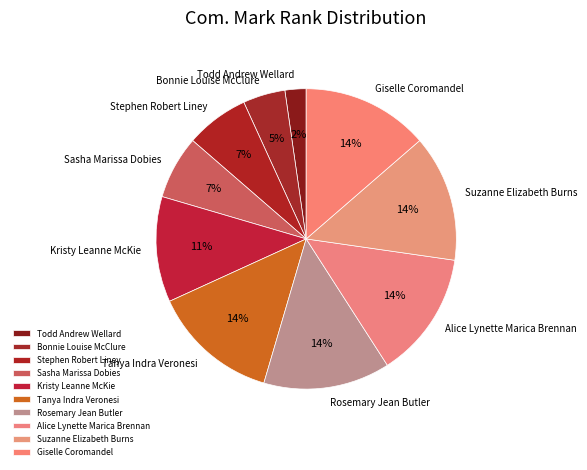

Combined, do Alice Lynette Marica Brennan and Sasha Marissa Dobies account for over 50%?

No